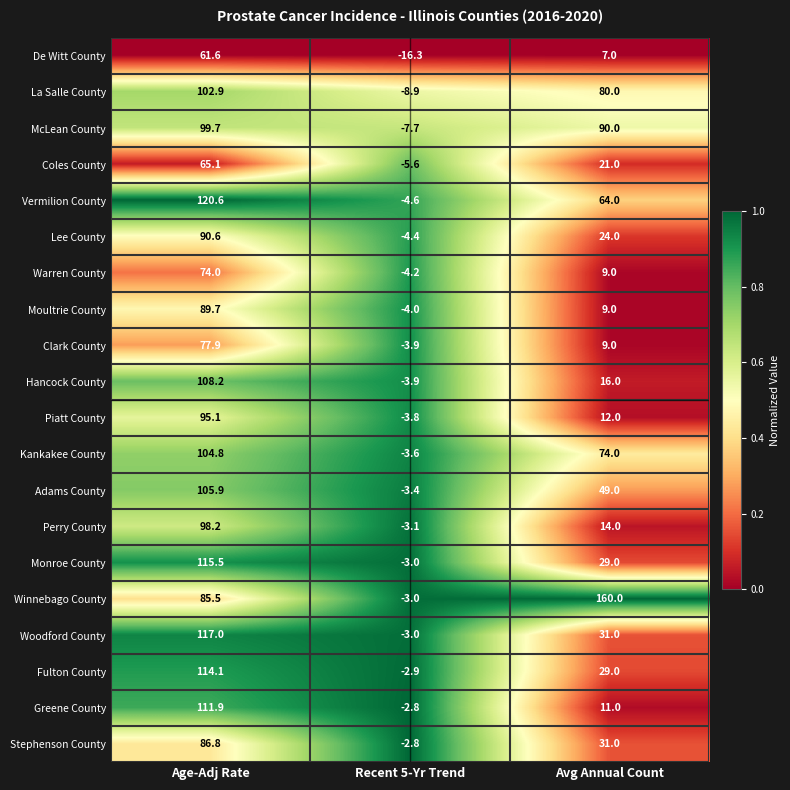

At which category is the sum across all series the highest?

Age-Adj Rate